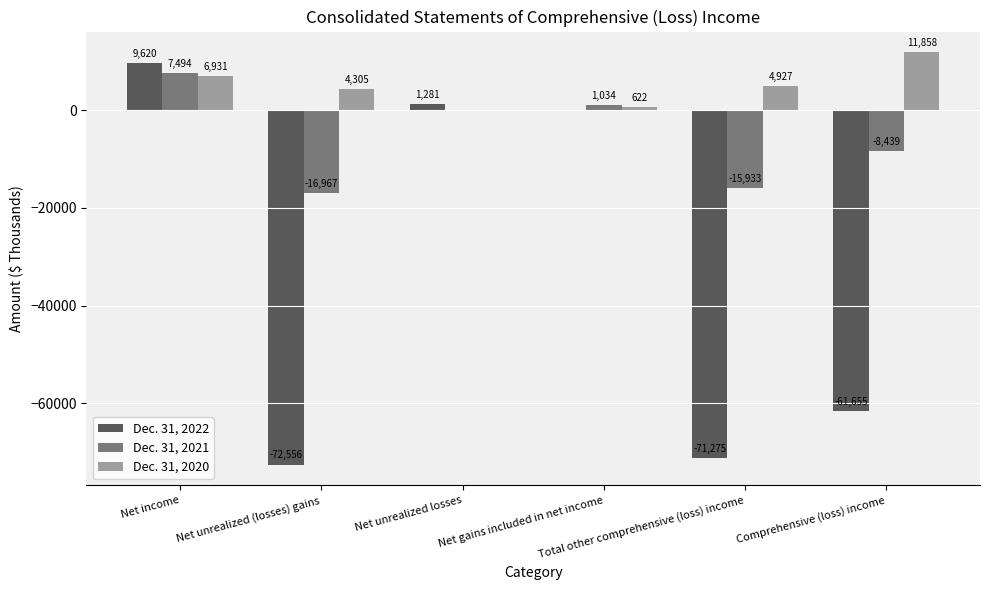

Reading right to left, transcribe all the data shown in this chart.

Dec. 31, 2022: -61655	-71275	0	1281	-72556	9620
Dec. 31, 2021: -8439	-15933	1034	0	-16967	7494
Dec. 31, 2020: 11858	4927	622	0	4305	6931